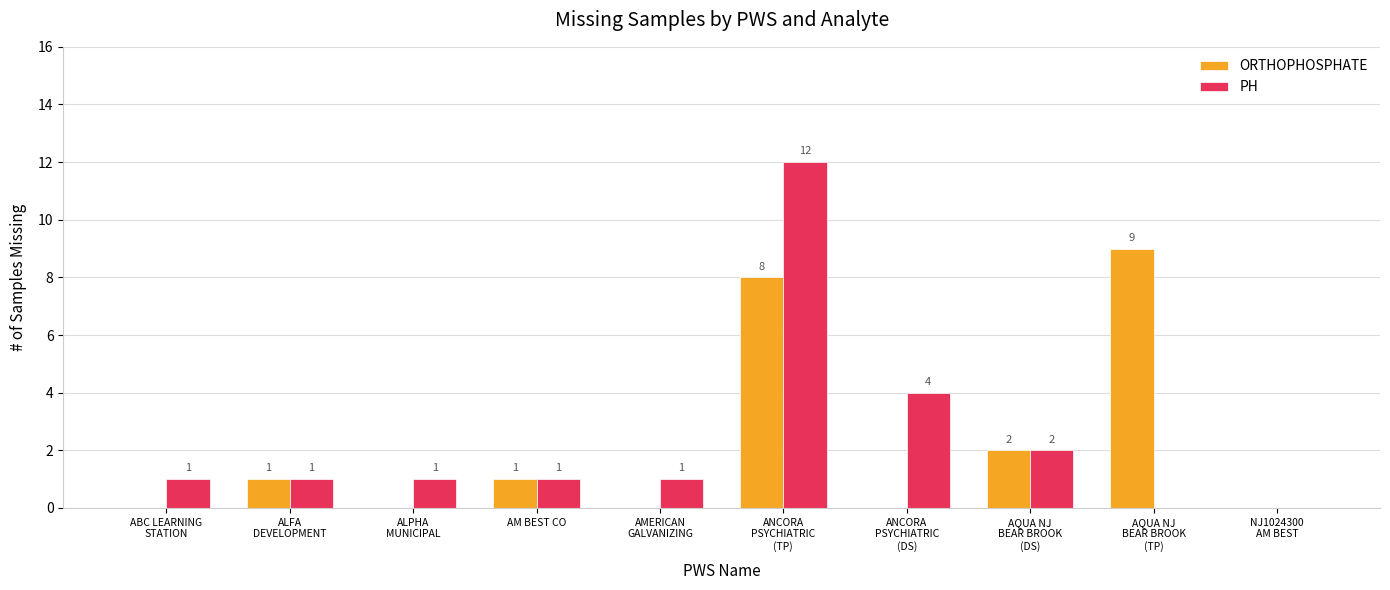

The value of ORTHOPHOSPHATE at AQUA NJ
BEAR BROOK
(DS) is 2. True or false?

True